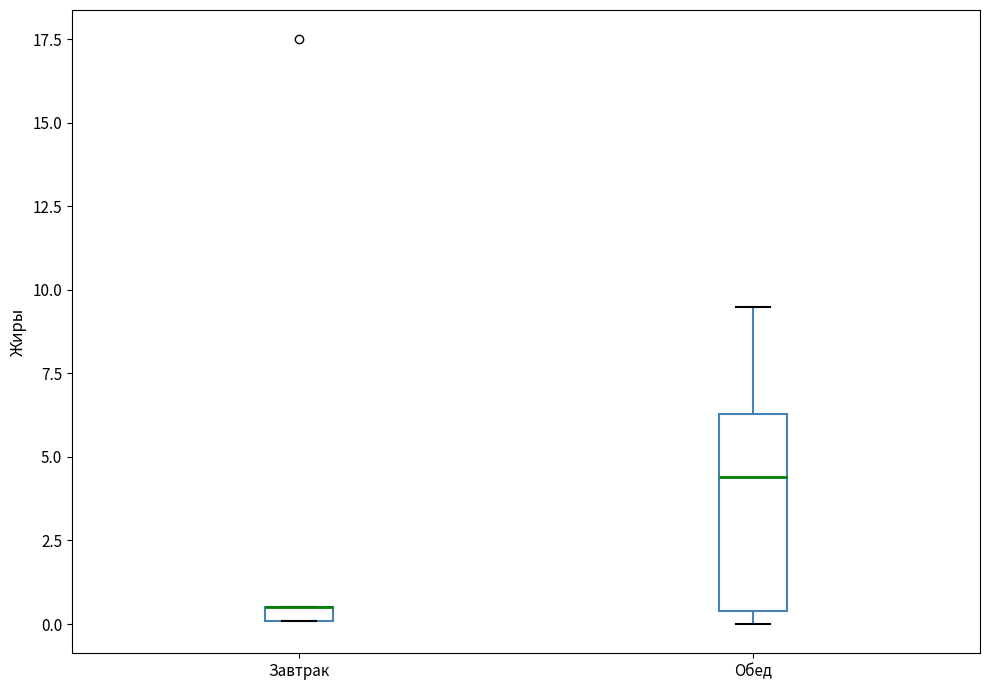

Where is the lower edge of the box for Обед on the y-axis? The values are not printed on the chart, so give them approximately, as read against the axis.

0.5